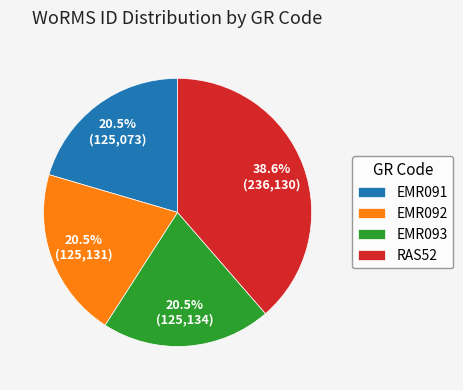

Is EMR092 the majority of the pie?

No